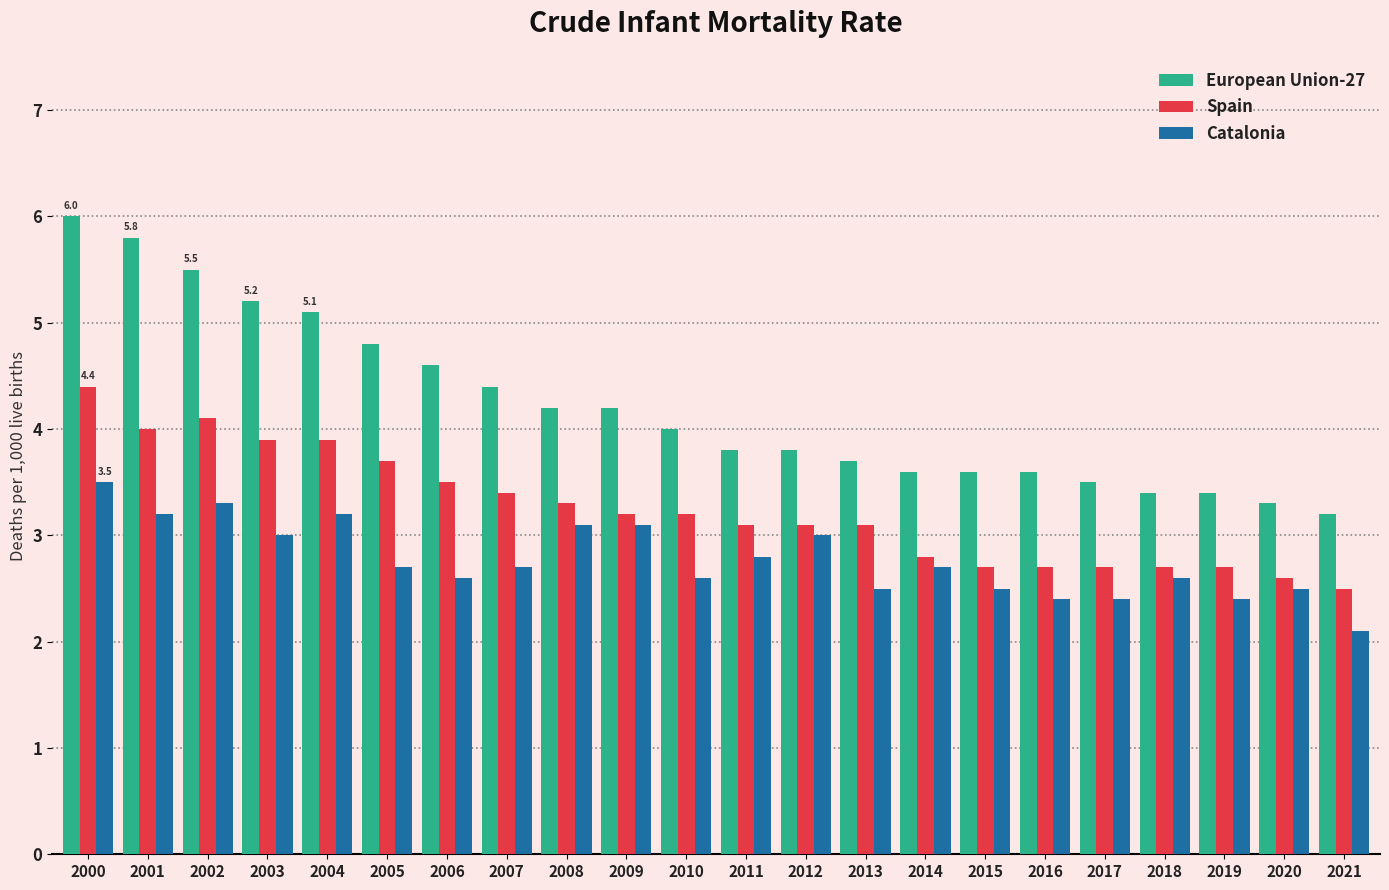

What is the total value across all series at 2016?

8.7